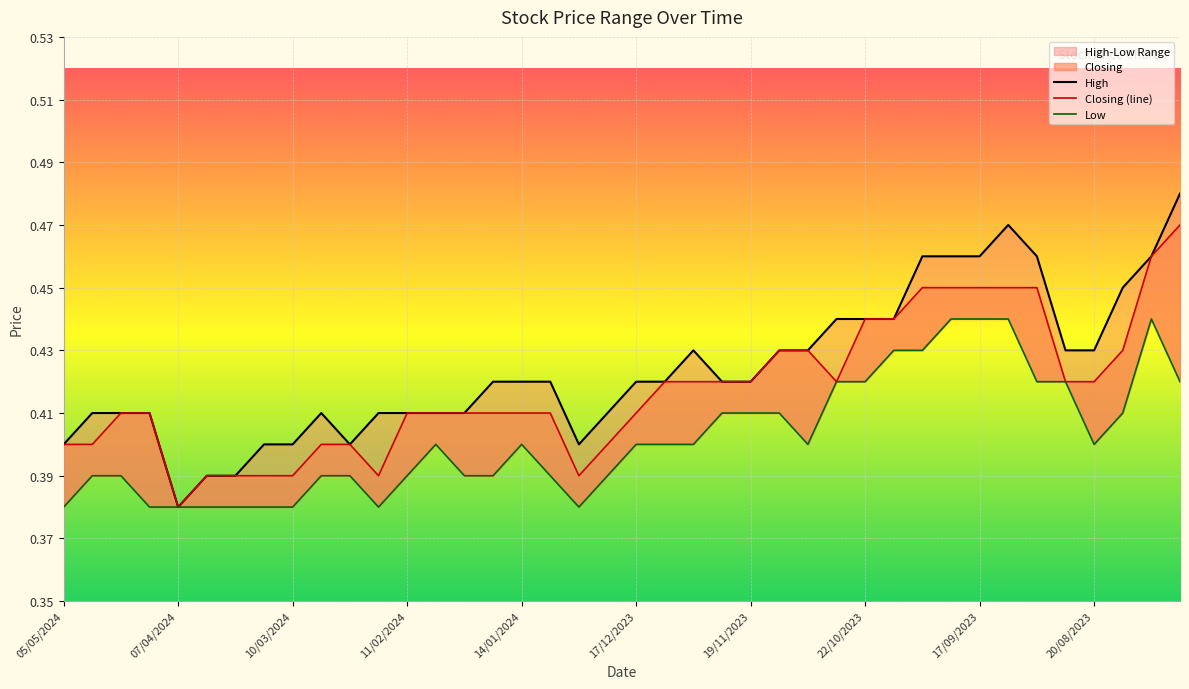

True or false: Low and Closing intersect in this chart.

False